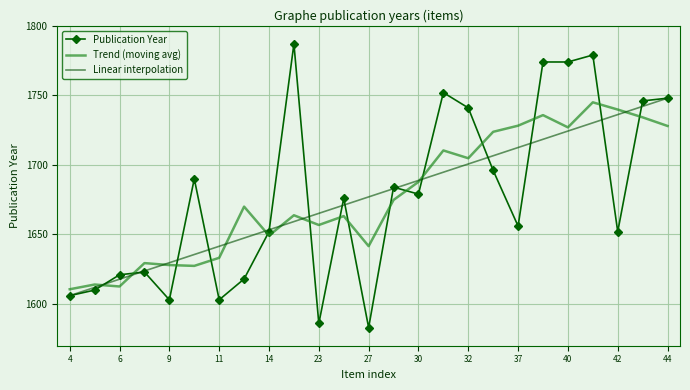

Which series has the widest spread of values?

Publication Year